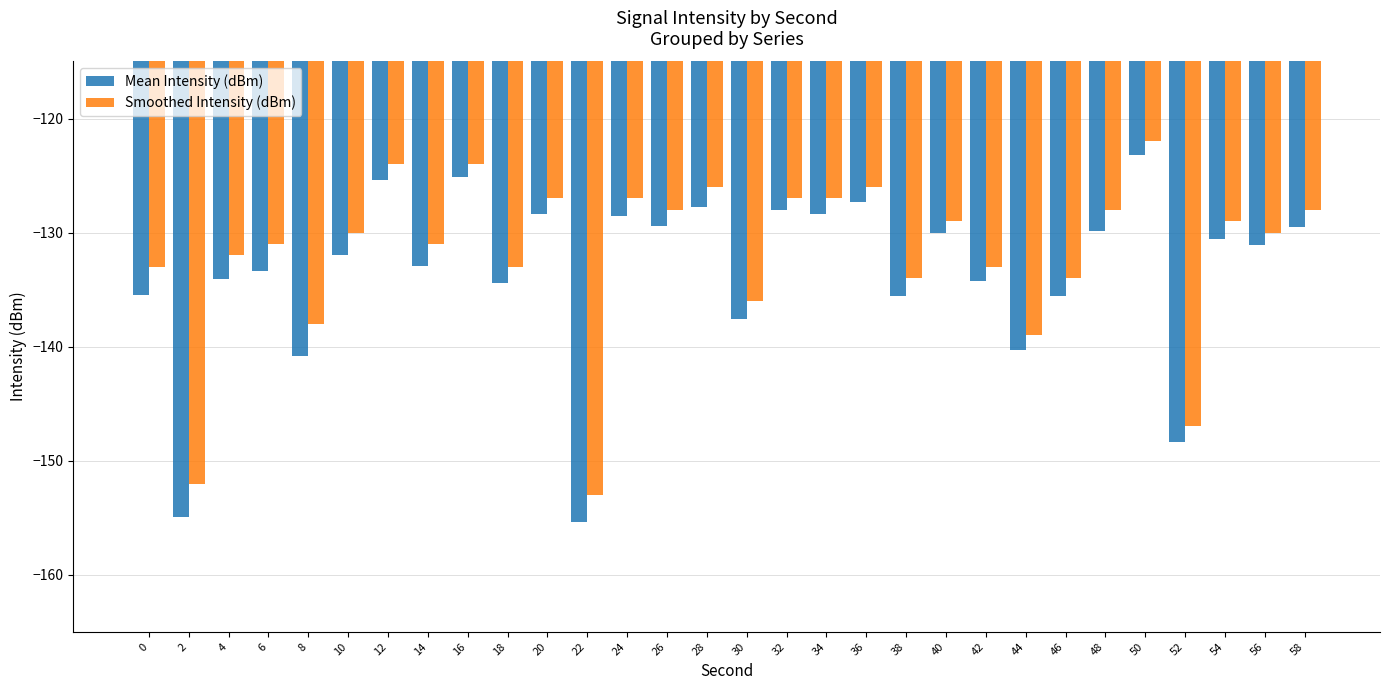

Which category has the lowest value across all series?

22